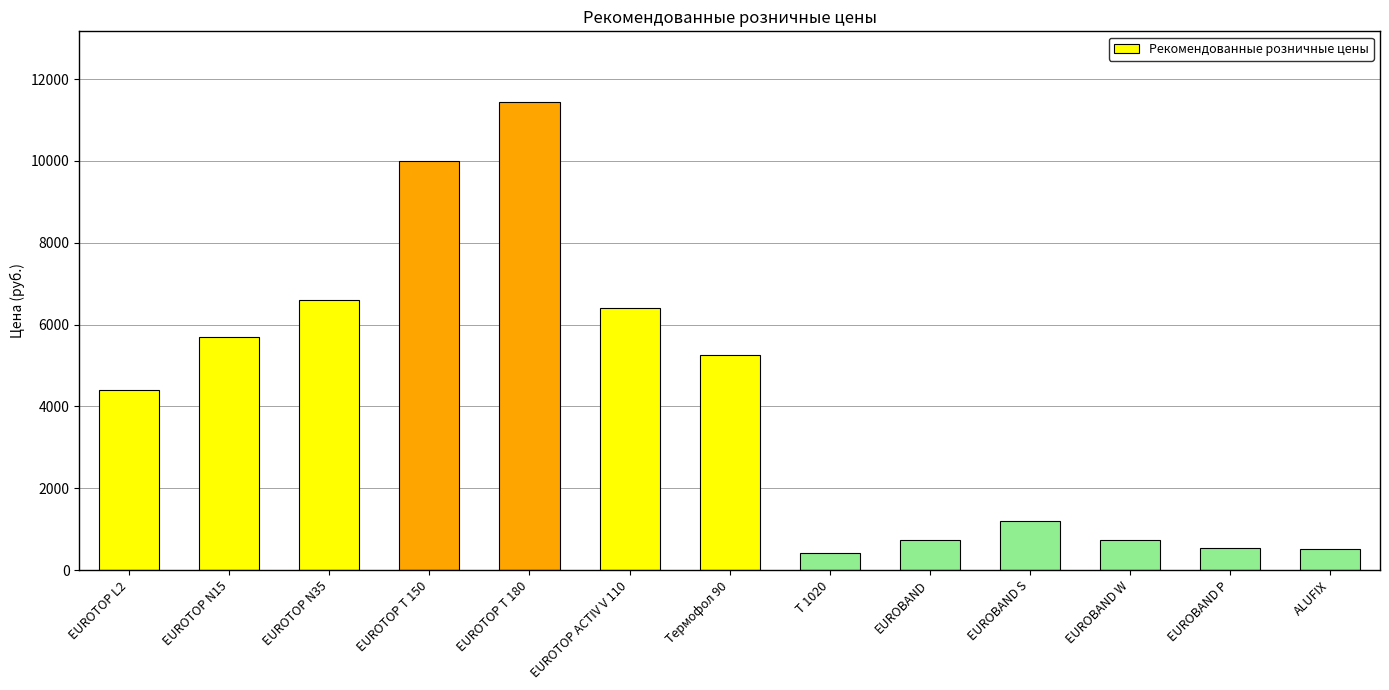

Which has a higher value, EUROTOP N15 or EUROBAND S?

EUROTOP N15